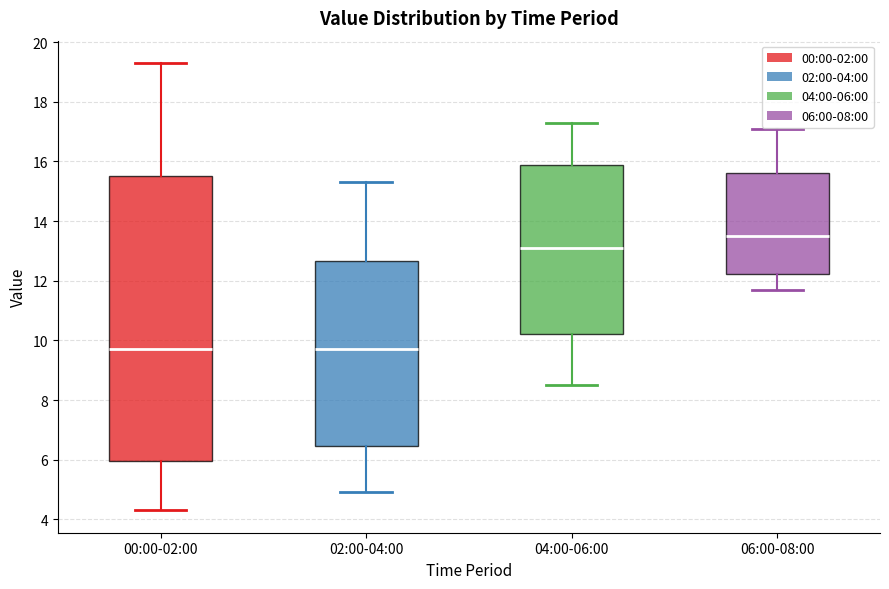

Reading left to right, transcribe this box plot: for each box, give where its median line is, the range the box spans, and where its two whiskers end, as read against the y-axis. The values are not printed on the chart, so give them approximately, as read against the axis.

00:00-02:00: median 9.8, box 6.0 to 15.6, whiskers 4.4 to 19.4
02:00-04:00: median 9.8, box 6.4 to 12.6, whiskers 5.0 to 15.4
04:00-06:00: median 13.2, box 10.2 to 15.8, whiskers 8.6 to 17.4
06:00-08:00: median 13.6, box 12.2 to 15.6, whiskers 11.8 to 17.2